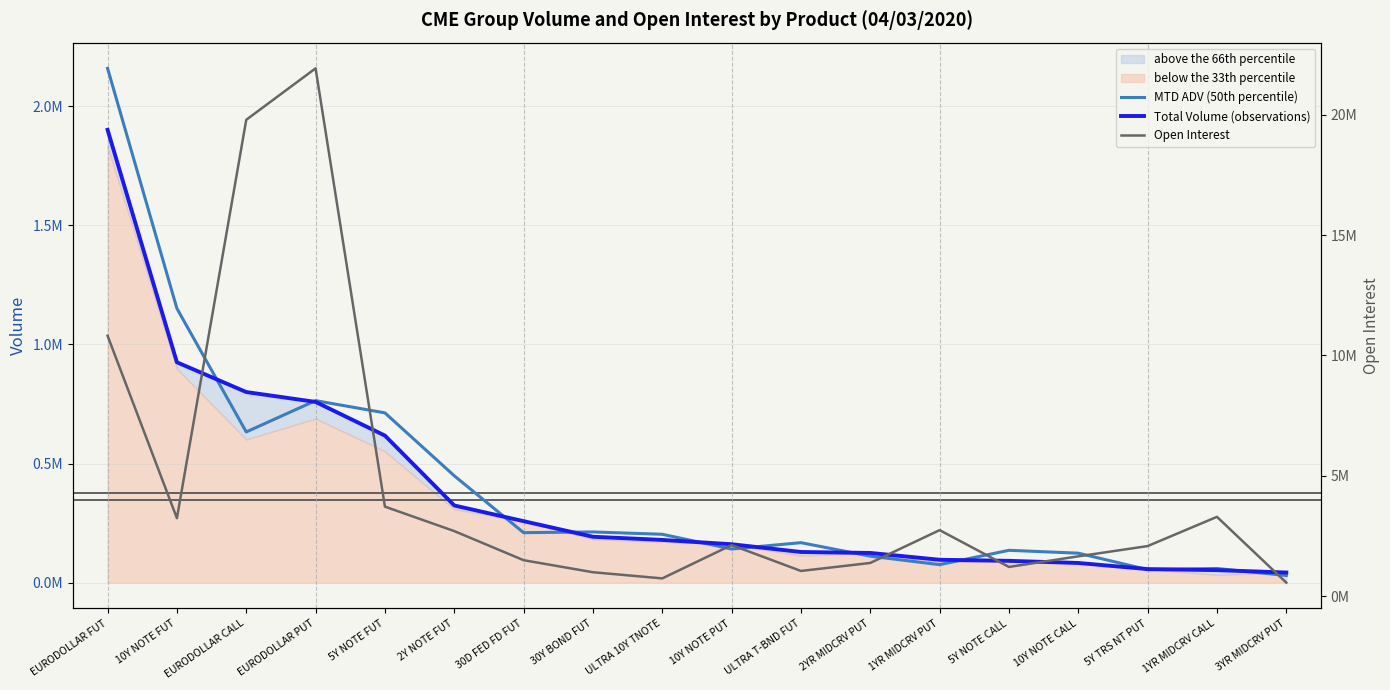

Reading left to right, transcribe all the data shown in this chart.

MTD ADV (50th percentile): EURODOLLAR FUT=2159132	10Y NOTE FUT=1150995	EURODOLLAR CALL=632515	EURODOLLAR PUT=763987	5Y NOTE FUT=712576	2Y NOTE FUT=448535	30D FED FD FUT=209650	30Y BOND FUT=212685	ULTRA 10Y TNOTE=202867	10Y NOTE PUT=140993	ULTRA T-BND FUT=167614	2YR MIDCRV PUT=111017	1YR MIDCRV PUT=75311	5Y NOTE CALL=135594	10Y NOTE CALL=123516	5Y TRS NT PUT=54402	1YR MIDCRV CALL=59226	3YR MIDCRV PUT=29799
Total Volume (observations): EURODOLLAR FUT=1901014	10Y NOTE FUT=924986	EURODOLLAR CALL=800050	EURODOLLAR PUT=758567	5Y NOTE FUT=617211	2Y NOTE FUT=323853	30D FED FD FUT=257930	30Y BOND FUT=192452	ULTRA 10Y TNOTE=179177	10Y NOTE PUT=161037	ULTRA T-BND FUT=128561	2YR MIDCRV PUT=124462	1YR MIDCRV PUT=95839	5Y NOTE CALL=91340	10Y NOTE CALL=82426	5Y TRS NT PUT=56723	1YR MIDCRV CALL=52343	3YR MIDCRV PUT=42323
Open Interest: EURODOLLAR FUT=10818732	10Y NOTE FUT=3246031	EURODOLLAR CALL=19784401	EURODOLLAR PUT=21921533	5Y NOTE FUT=3724641	2Y NOTE FUT=2709542	30D FED FD FUT=1500734	30Y BOND FUT=1000904	ULTRA 10Y TNOTE=745110	10Y NOTE PUT=2129342	ULTRA T-BND FUT=1054007	2YR MIDCRV PUT=1386573	1YR MIDCRV PUT=2748842	5Y NOTE CALL=1220874	10Y NOTE CALL=1661188	5Y TRS NT PUT=2087016	1YR MIDCRV CALL=3300657	3YR MIDCRV PUT=570611